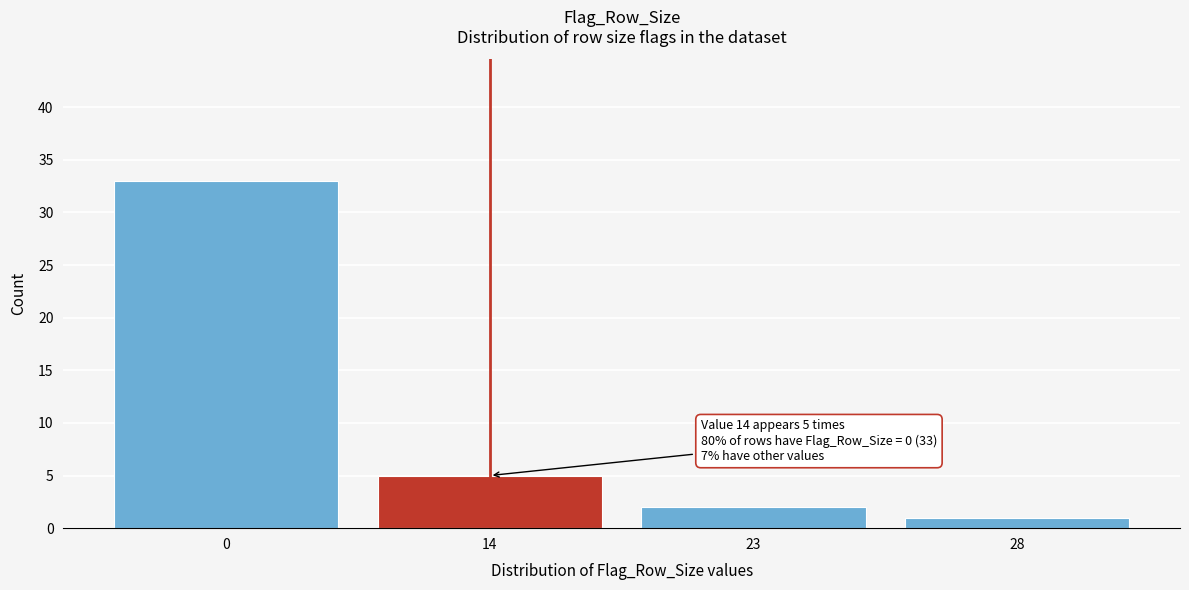

Reading left to right, transcribe all the data shown in this chart.

0=33	14=5	23=2	28=1